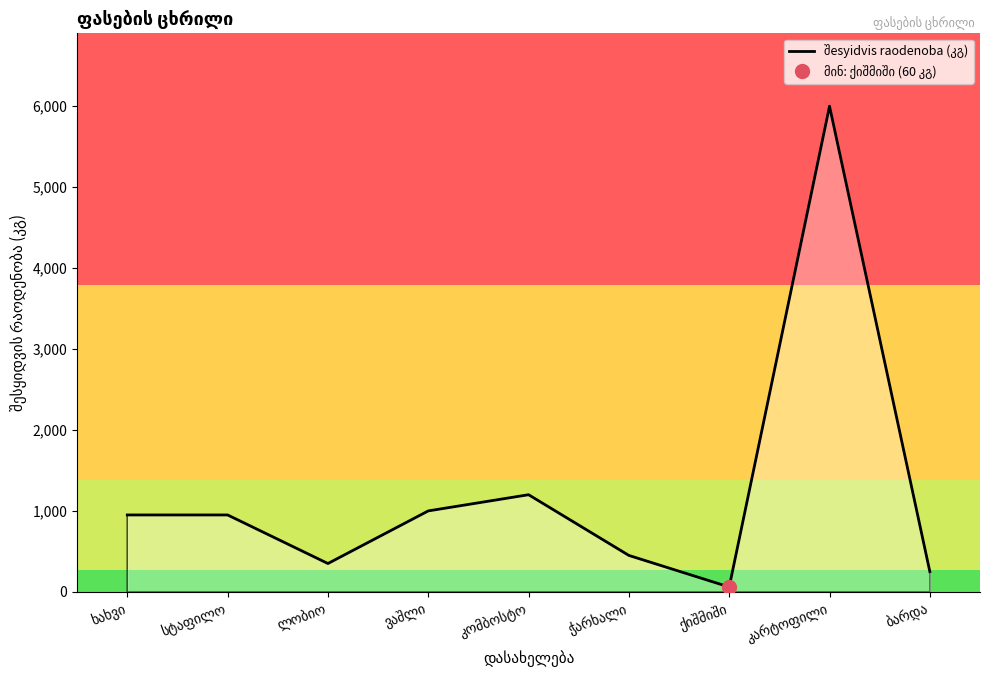

What is the difference between the maximum and second lowest values?

5750